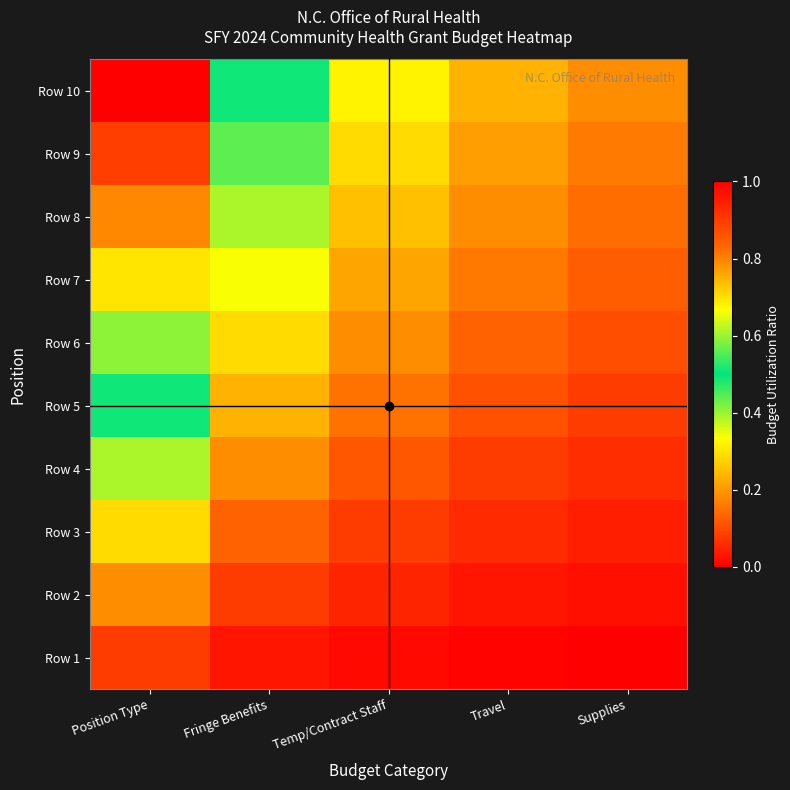

Between Position Type and Supplies, which is larger?

Position Type